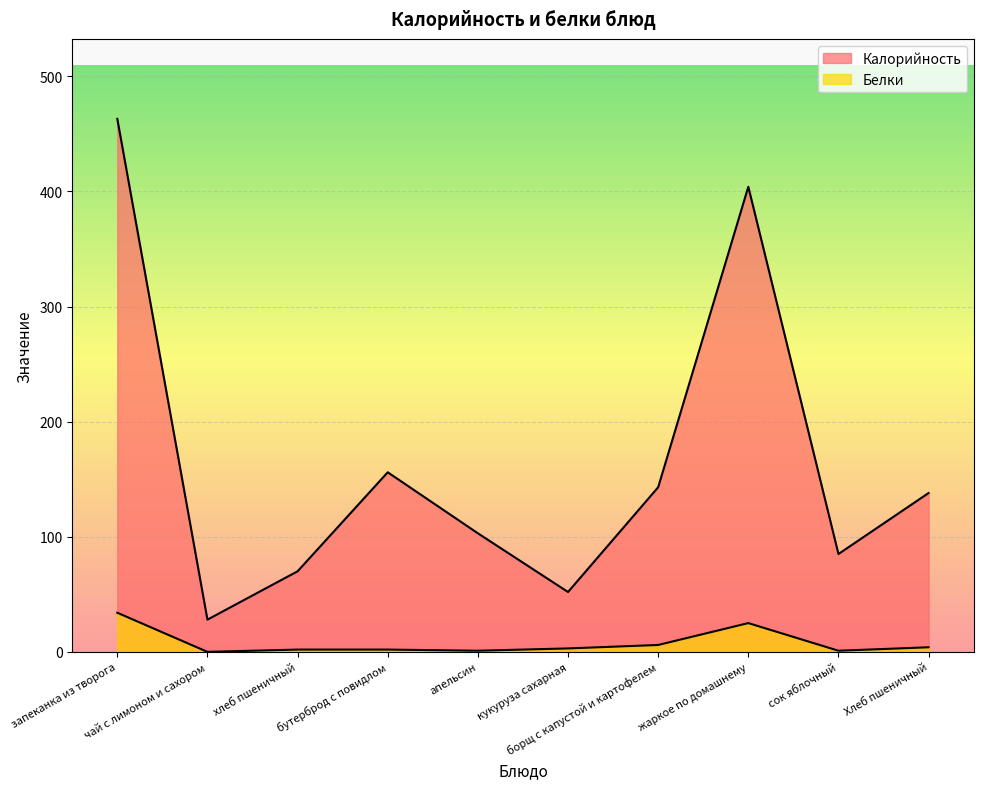

Reading left to right, list all the values displayed in this chart.

Калорийность: запеканка из творога=463	чай с лимоном и сахором=28	хлеб пшеничный=70	бутерброд с повидлом=156	апельсин=103	кукуруза сахарная=52	борщ с капустой и картофелем=143	жаркое по домашнему=404	сок яблочный=85	Хлеб пшеничный=138
Белки: запеканка из творога=34	чай с лимоном и сахором=0	хлеб пшеничный=2	бутерброд с повидлом=2	апельсин=1	кукуруза сахарная=3	борщ с капустой и картофелем=6	жаркое по домашнему=25	сок яблочный=1	Хлеб пшеничный=4